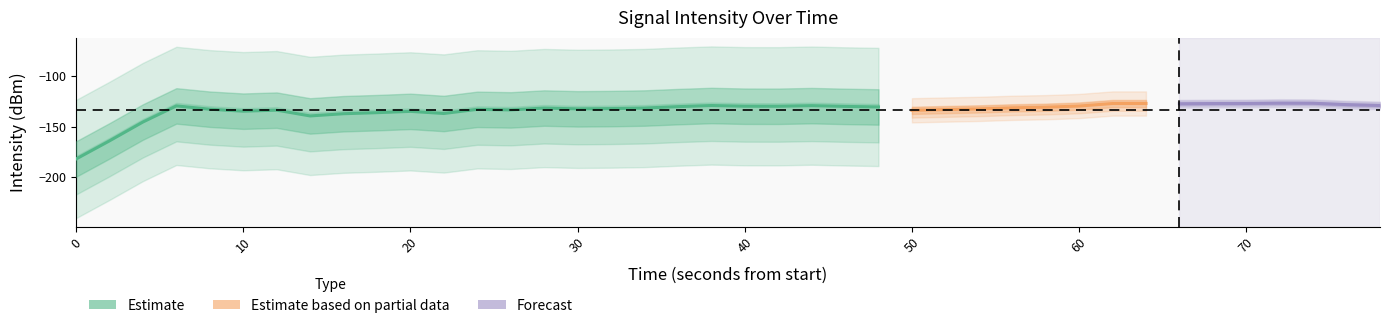

How many values exceed -129?

17